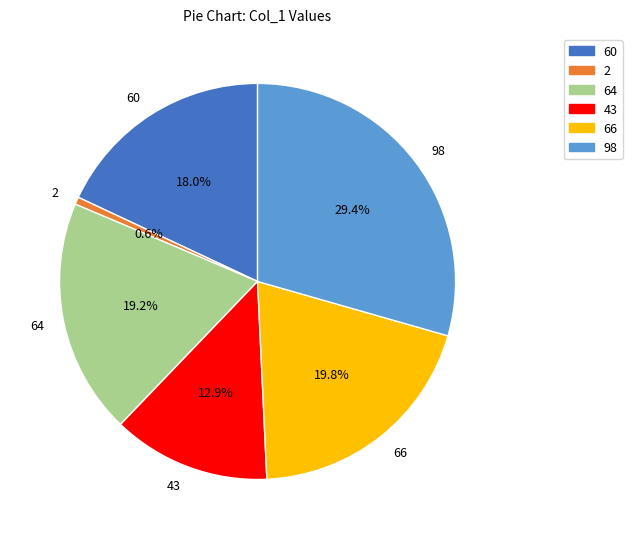

To the nearest percent, what is the difference between the 64 and 2 slice percentages?

19%